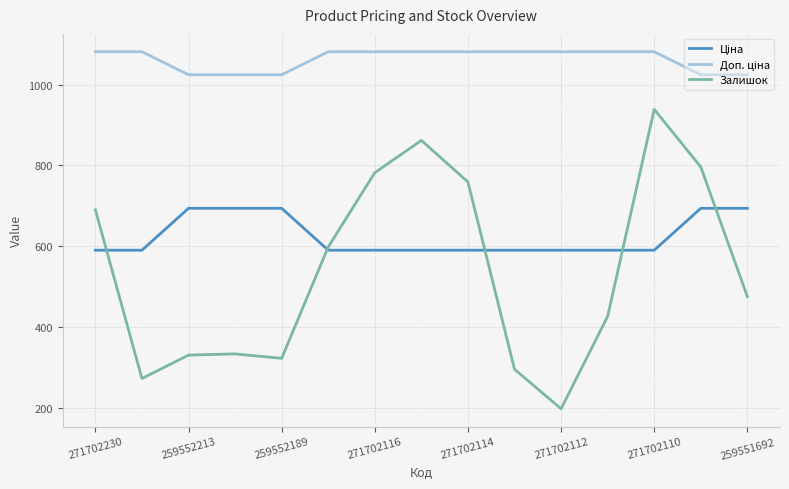

What is the minimum value shown in the chart?

197.0